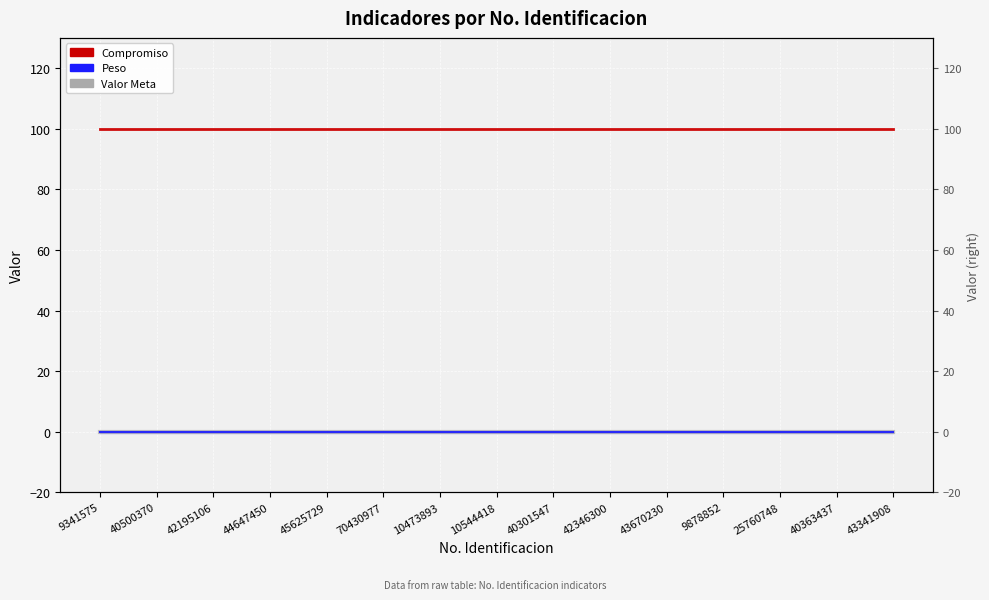

Reading left to right, what are all the values shown in this chart?

Valor Meta: 0	0	0	0	0	0	0	0	0	0	0	0	0	0	0
Peso: 0	0	0	0	0	0	0	0	0	0	0	0	0	0	0
Compromiso: 100	100	100	100	100	100	100	100	100	100	100	100	100	100	100